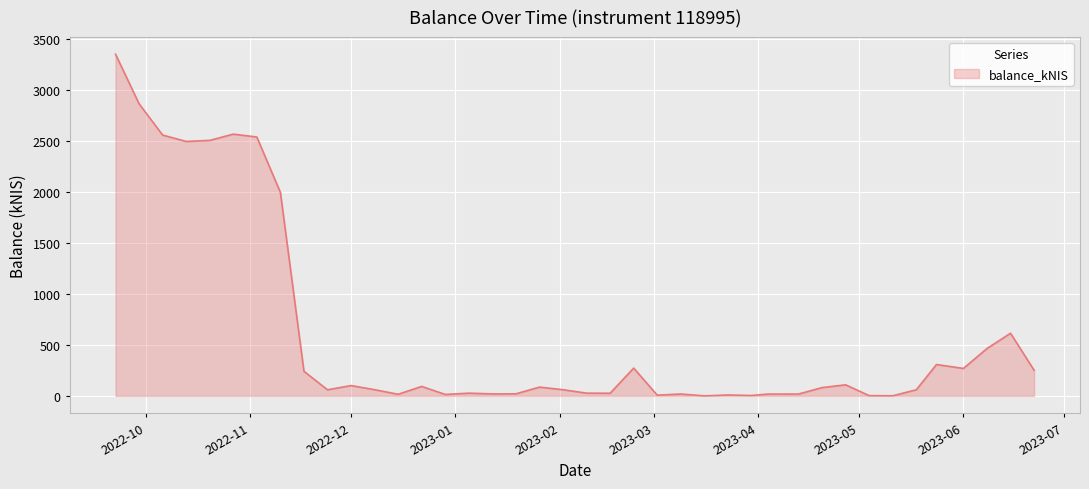

What is the maximum value shown in the chart?

3353.7